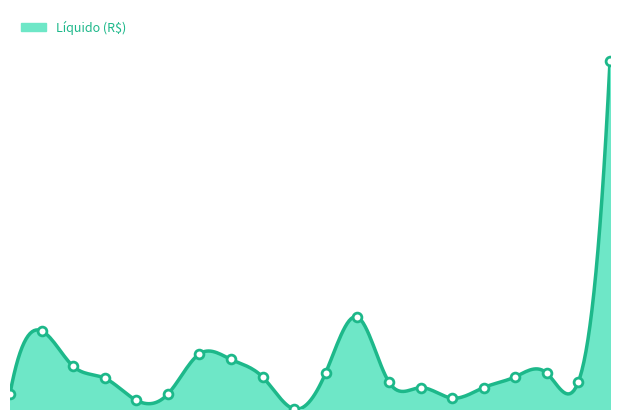

Which has a higher value, 5 or 3?

3